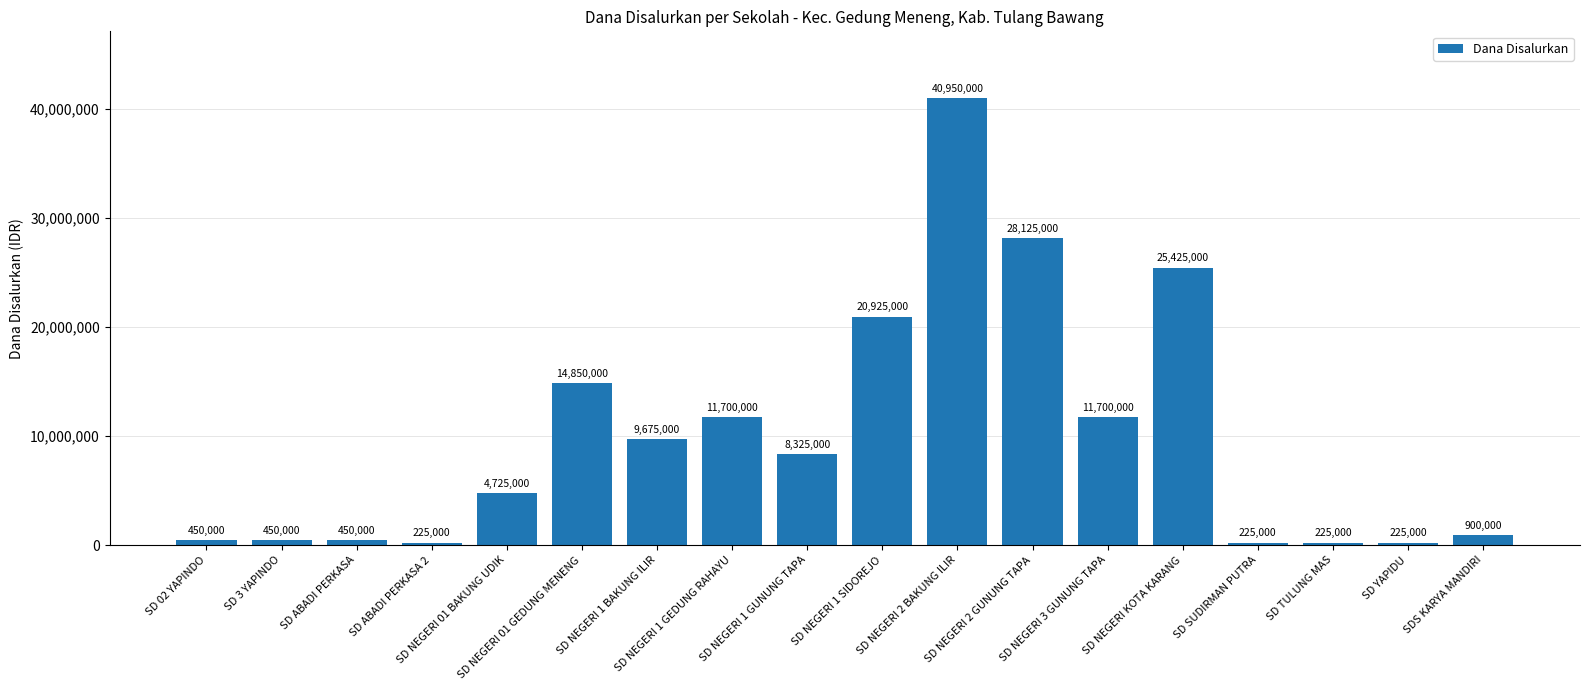

Reading left to right, transcribe all the data shown in this chart.

SD 02 YAPINDO=450000	SD 3 YAPINDO=450000	SD ABADI PERKASA=450000	SD ABADI PERKASA 2=225000	SD NEGERI 01 BAKUNG UDIK=4725000	SD NEGERI 01 GEDUNG MENENG=14850000	SD NEGERI 1 BAKUNG ILIR=9675000	SD NEGERI 1 GEDUNG RAHAYU=11700000	SD NEGERI 1 GUNUNG TAPA=8325000	SD NEGERI 1 SIDOREJO=20925000	SD NEGERI 2 BAKUNG ILIR=40950000	SD NEGERI 2 GUNUNG TAPA=28125000	SD NEGERI 3 GUNUNG TAPA=11700000	SD NEGERI KOTA KARANG=25425000	SD SUDIRMAN PUTRA=225000	SD TULUNG MAS=225000	SD YAPIDU=225000	SDS KARYA MANDIRI=900000